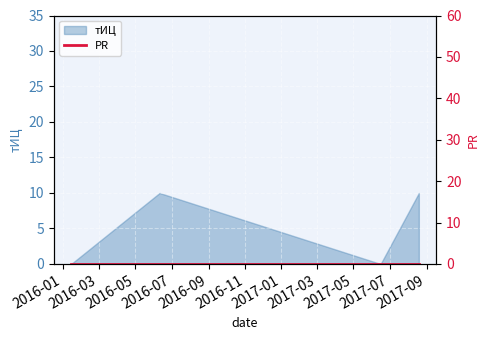

How many interior local peaks does the тИЦ series have?

1